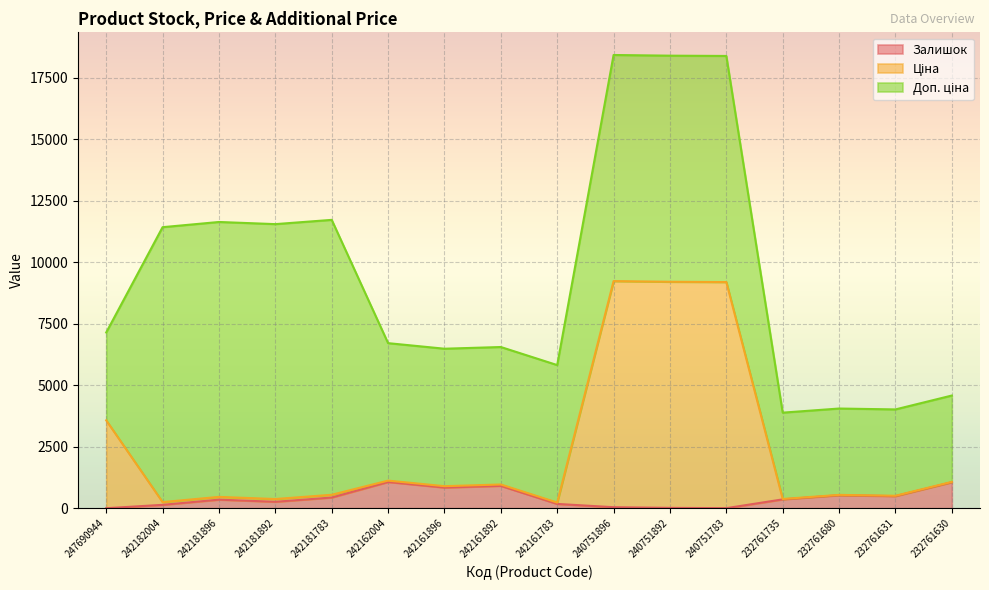

What is the difference between the maximum and second lowest values in the Залишок series?

1063.0